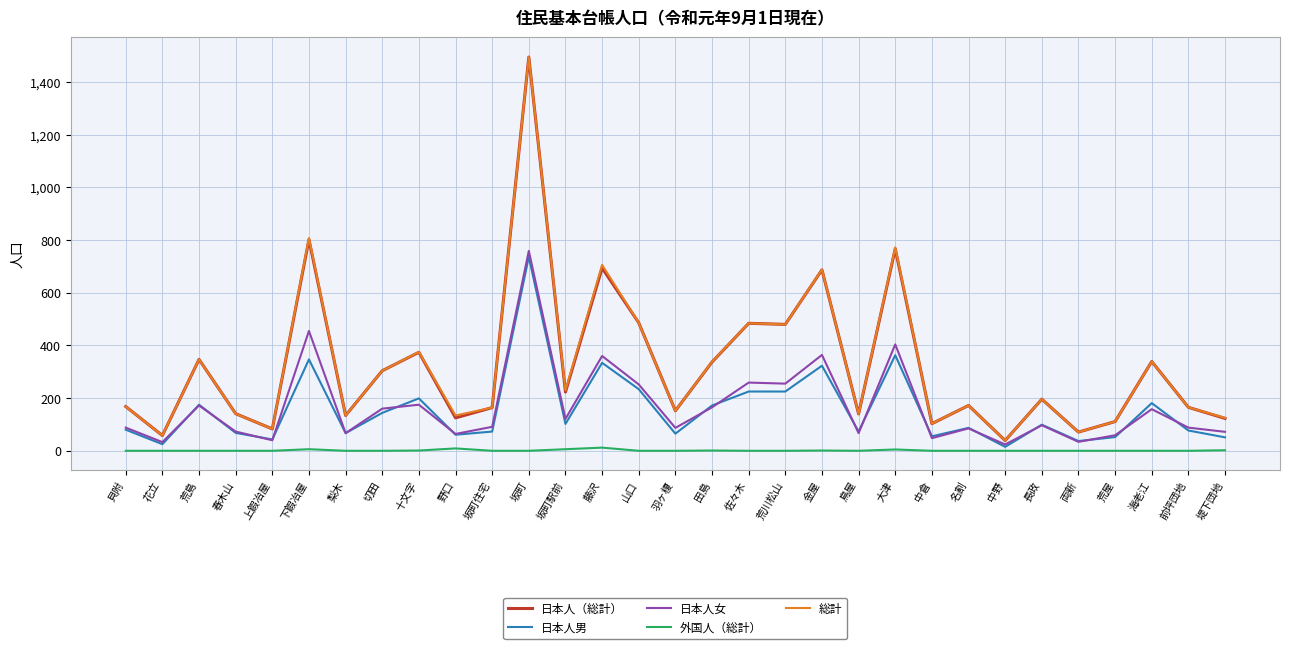

True or false: 外国人（総計） and 日本人（総計） intersect in this chart.

False